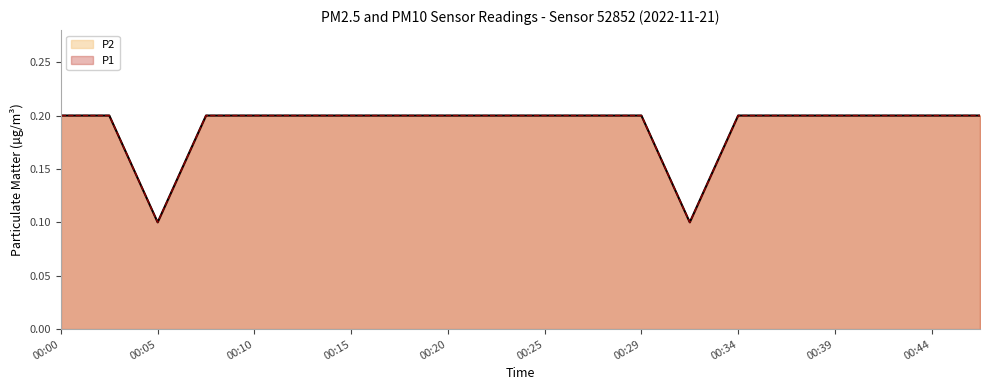

What is the value of the P2 point at the 6th from the left?

0.2